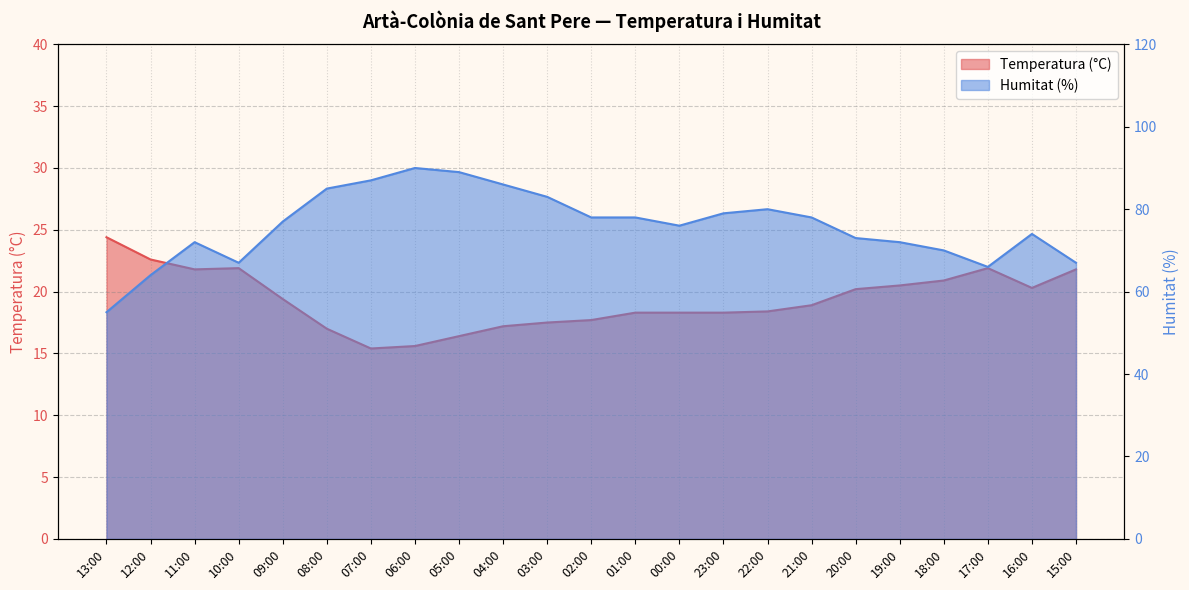

True or false: Temperatura (°C) and Humitat (%) cross at least once.

False